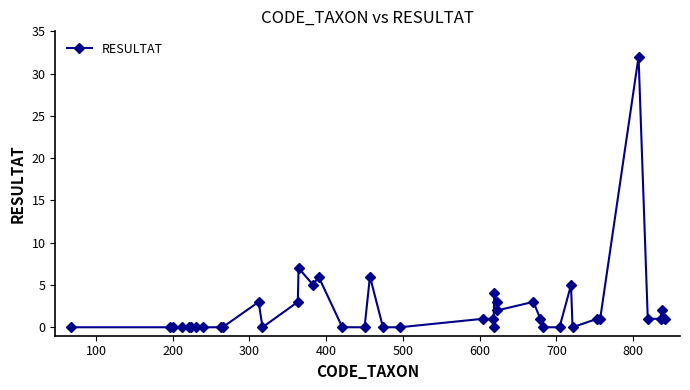

What is the maximum value shown in the chart?

32